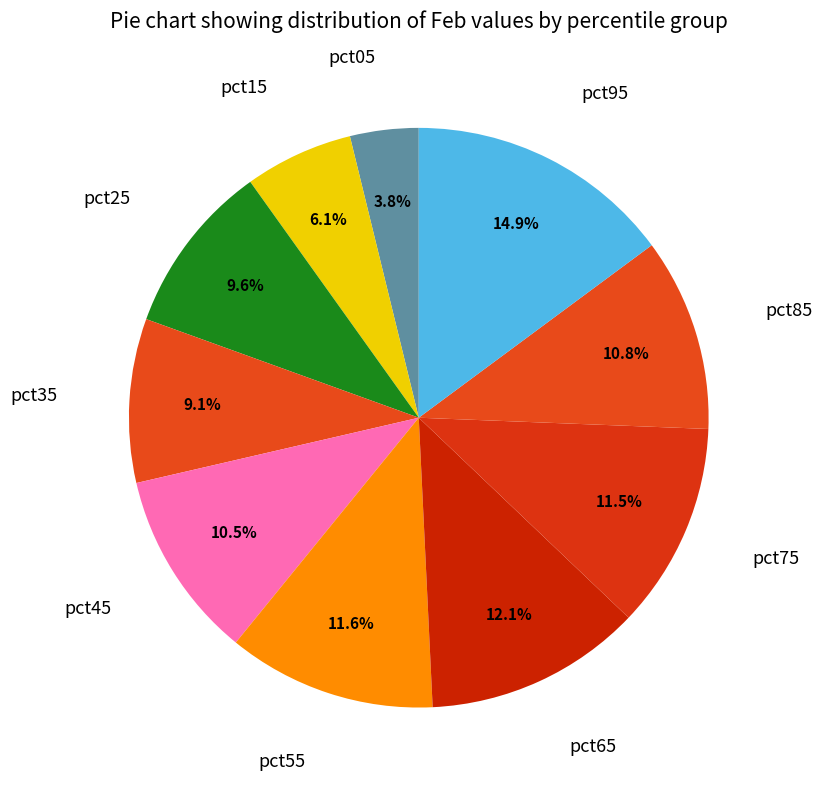

Which slice is the smallest?

pct05